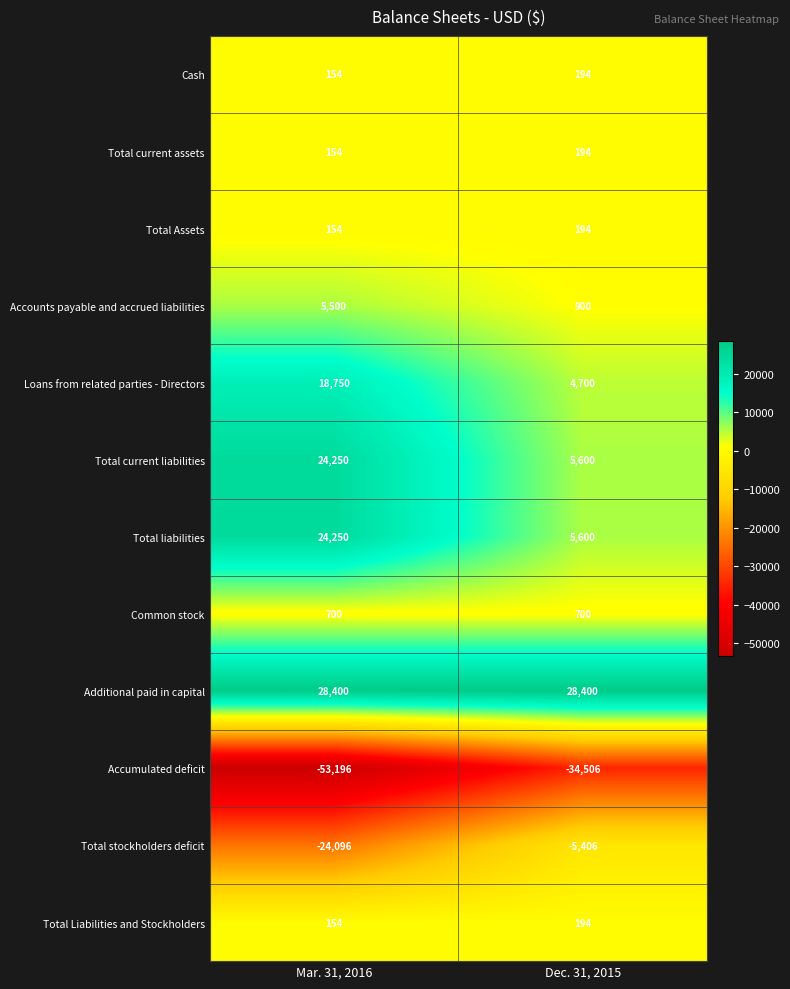

What is the greatest value displayed?

28400